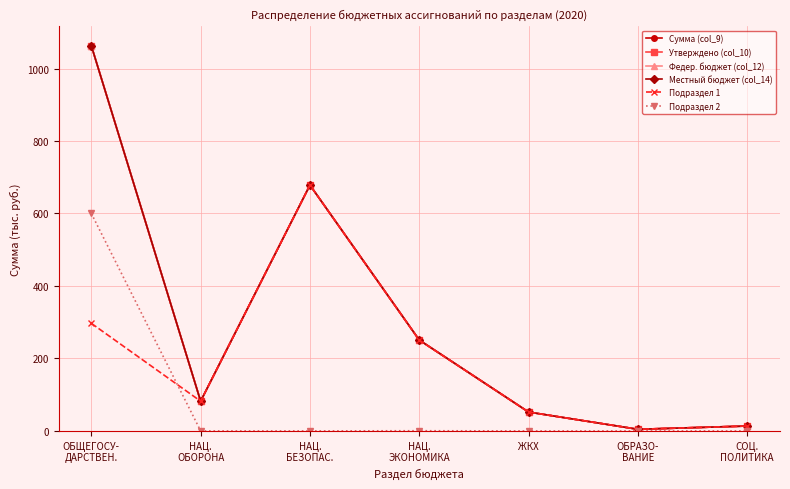

Does the chart have visible grid lines?

Yes